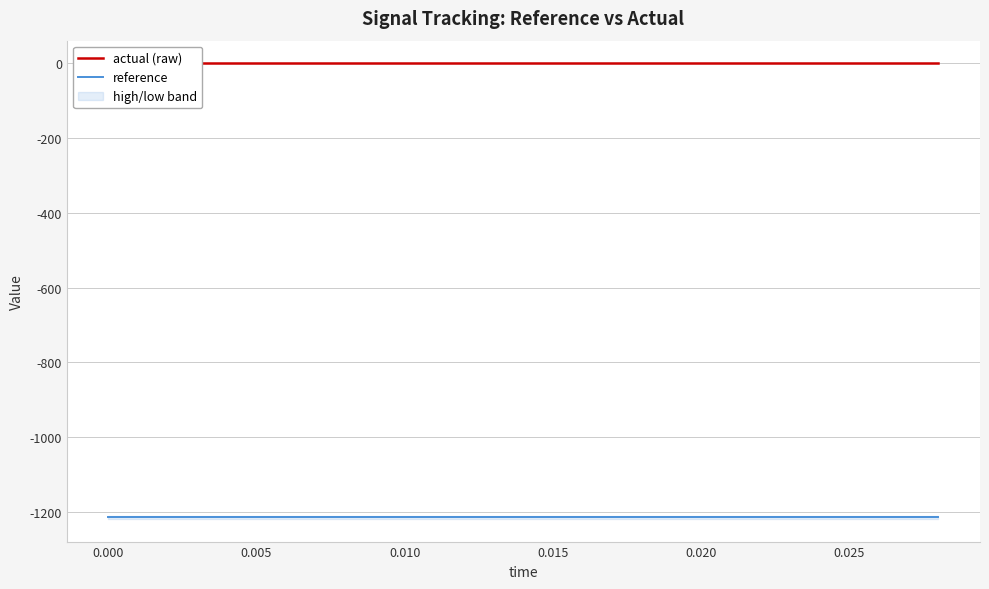

Which series has the largest total across all categories?

actual (raw)